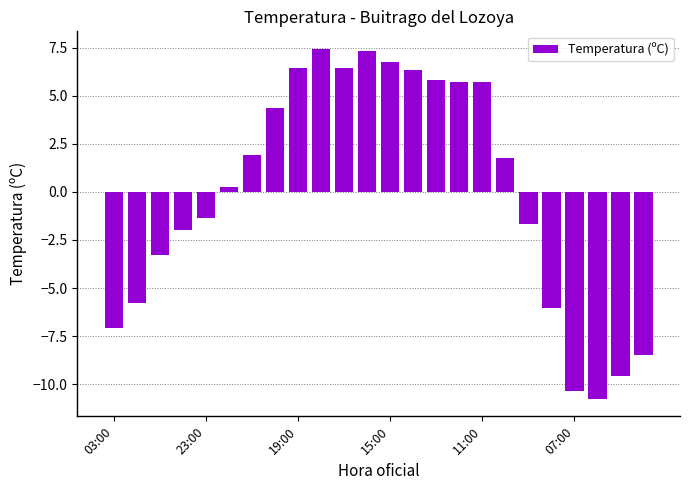

What is the greatest value displayed?

7.4